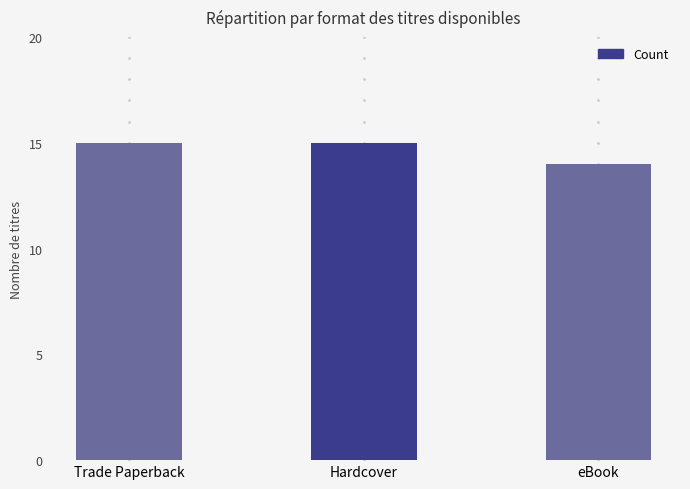

How many data points does each series have?

3